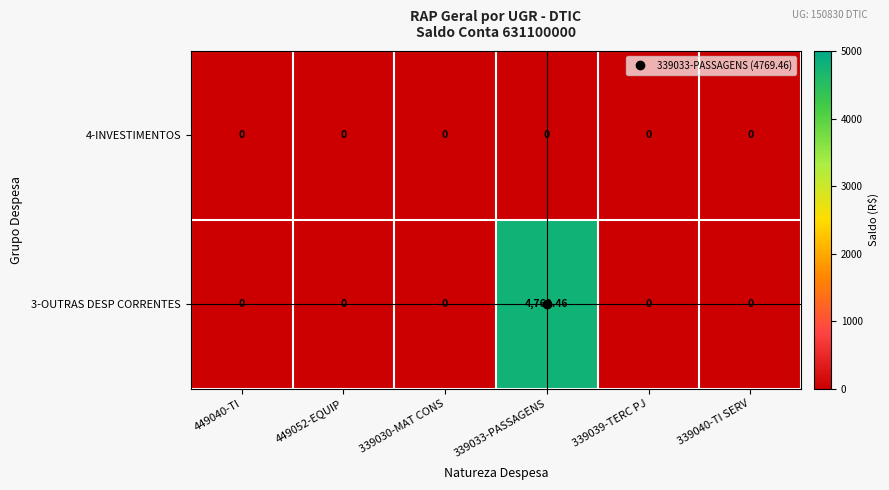

Is the value of 3-OUTRAS DESP CORRENTES at 339033-PASSAGENS greater than the value of 4-INVESTIMENTOS at 339030-MAT CONS?

Yes